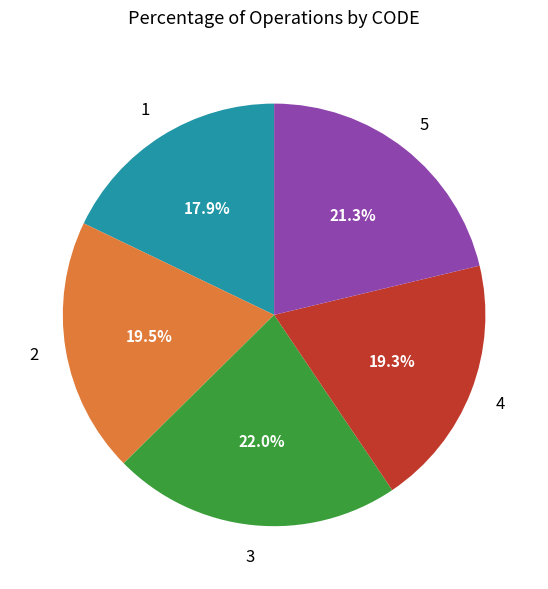

Does any single category account for the majority?

No